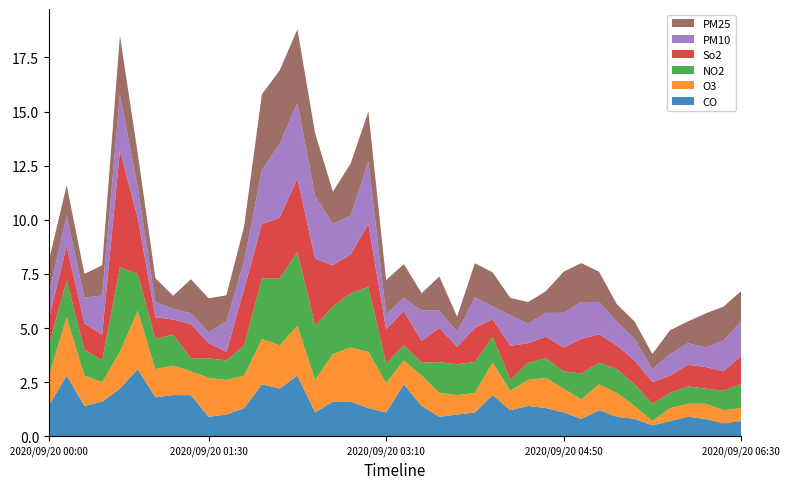

Does the chart have visible grid lines?

No